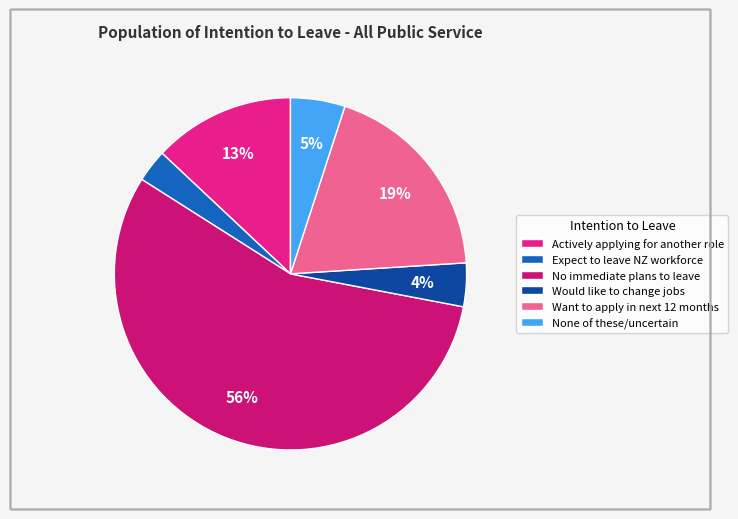

The None of these/uncertain slice represents 5% of the pie. True or false?

True